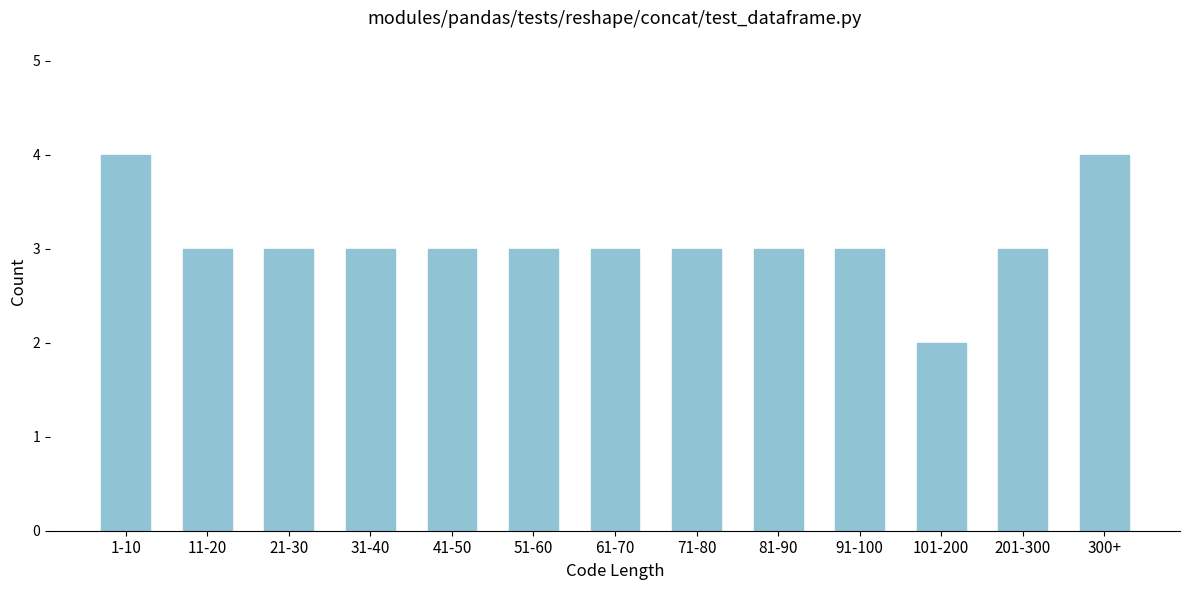

Reading left to right, extract all data points from this chart.

4	3	3	3	3	3	3	3	3	3	2	3	4